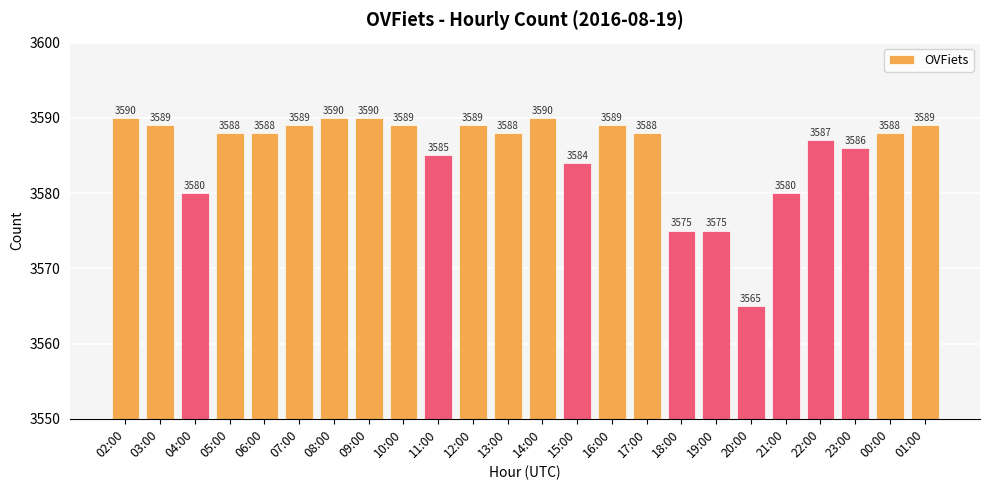

What is the minimum value shown in the chart?

3565